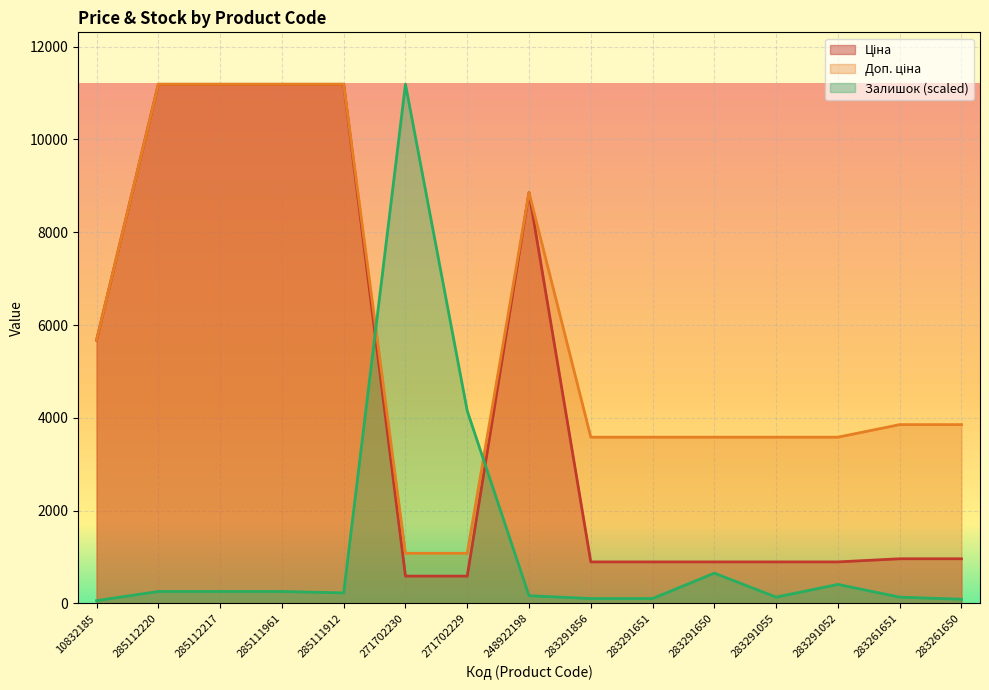

How many lines are shown in the chart?

3